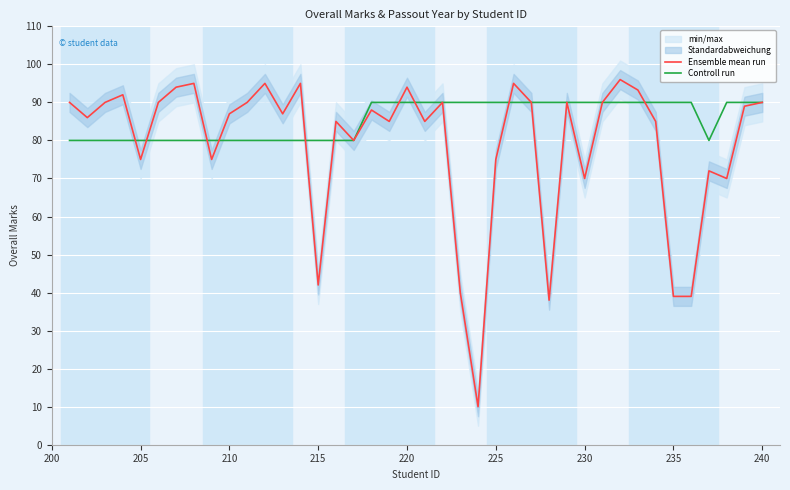

The value of Ensemble mean run at 205 is 114.3. True or false?

False